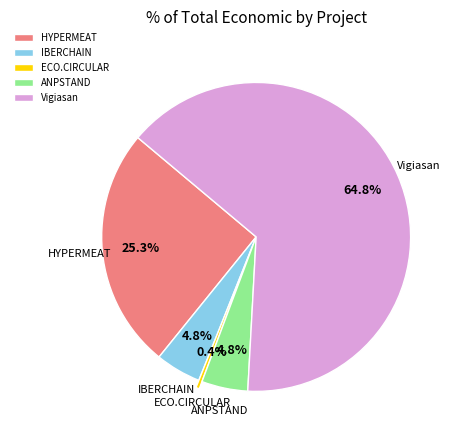

How many segments does this pie chart have?

5